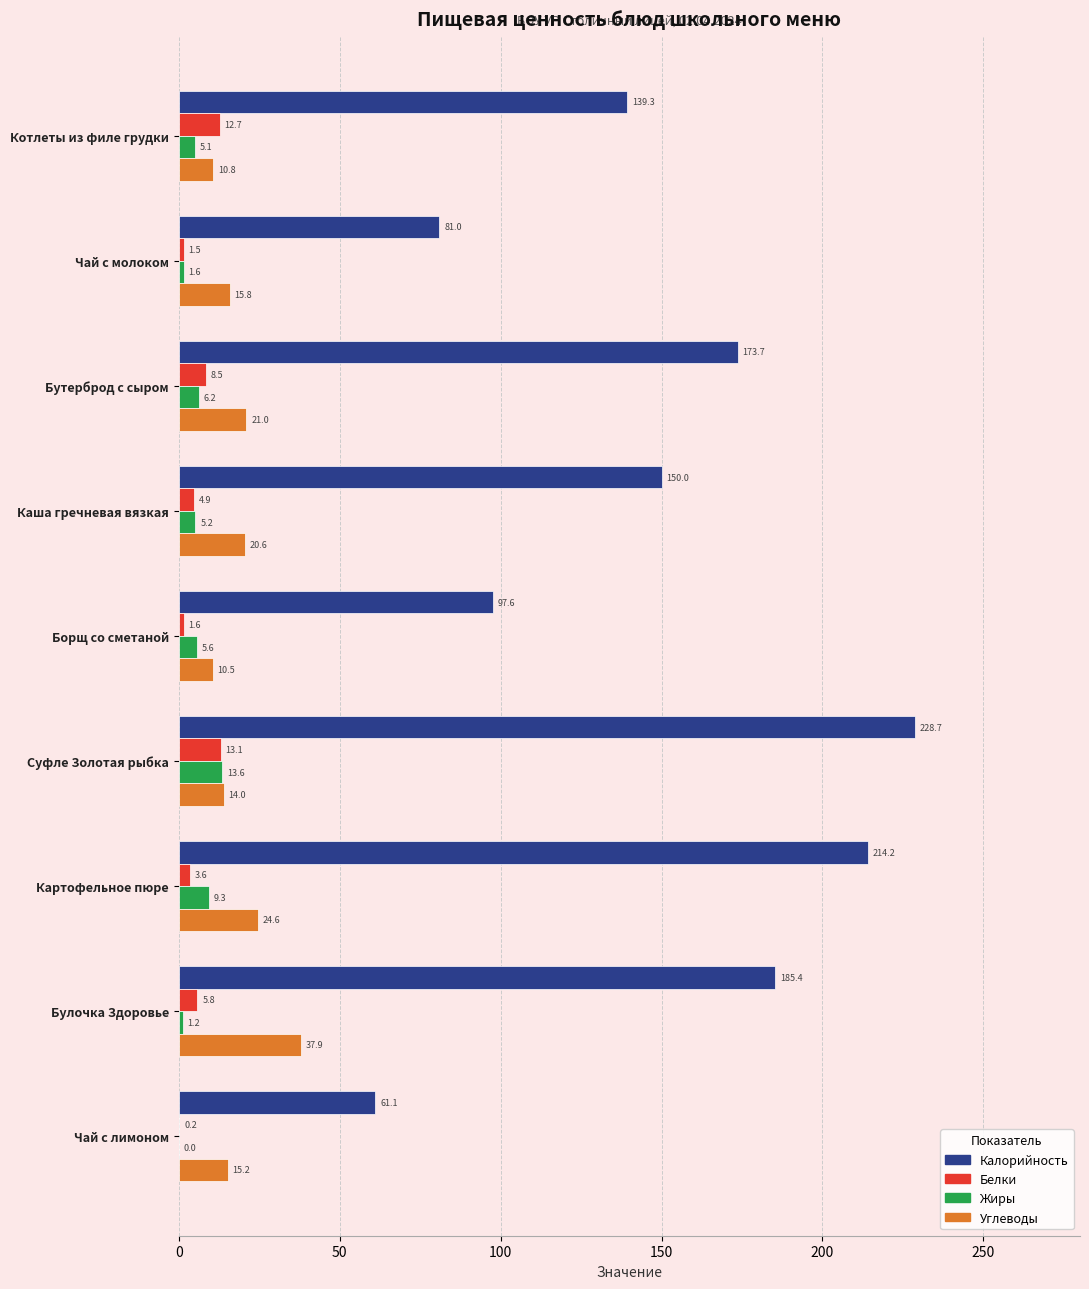

Which series has the largest range (max minus min)?

Калорийность